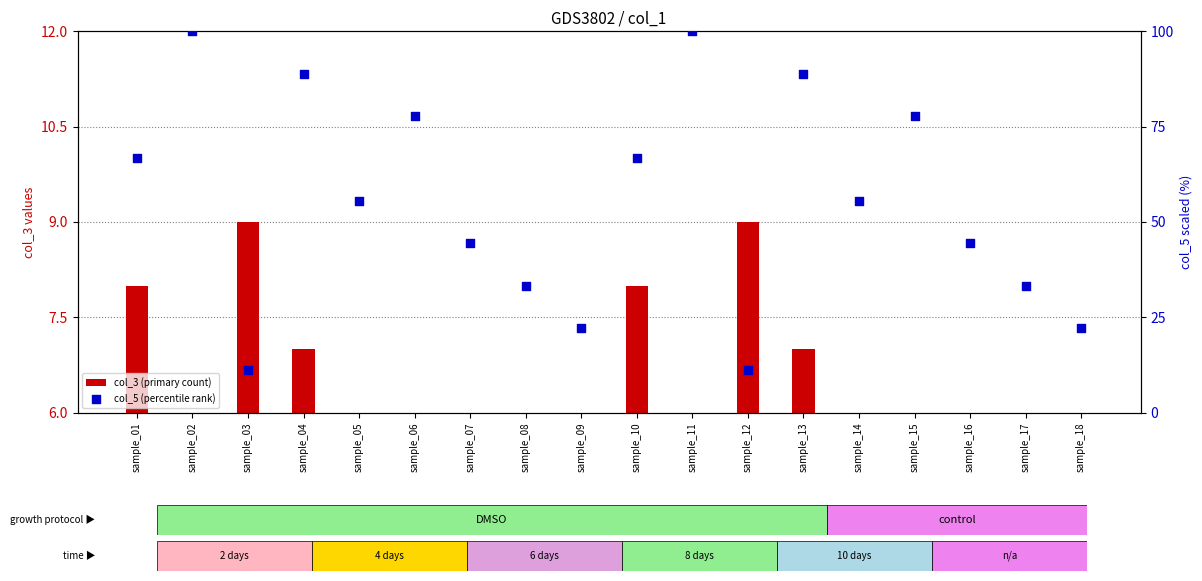

Which series has the widest spread of Y values?

col_5 (percentile rank)